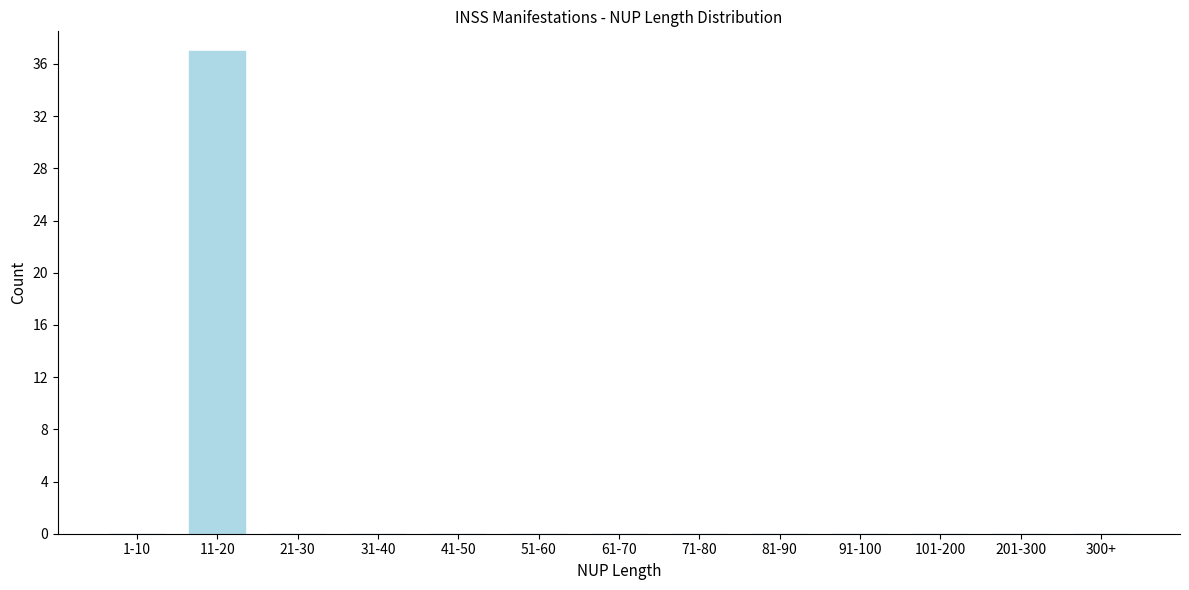

Reading left to right, list all the values displayed in this chart.

1-10=0	11-20=37	21-30=0	31-40=0	41-50=0	51-60=0	61-70=0	71-80=0	81-90=0	91-100=0	101-200=0	201-300=0	300+=0